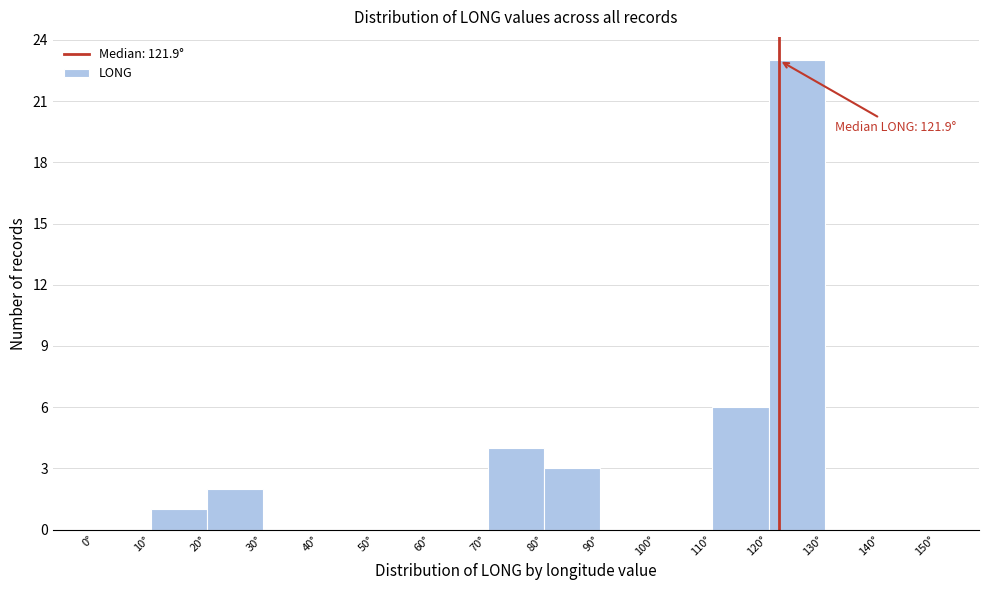

Which range on the x-axis has the tallest bar?

120 to 130